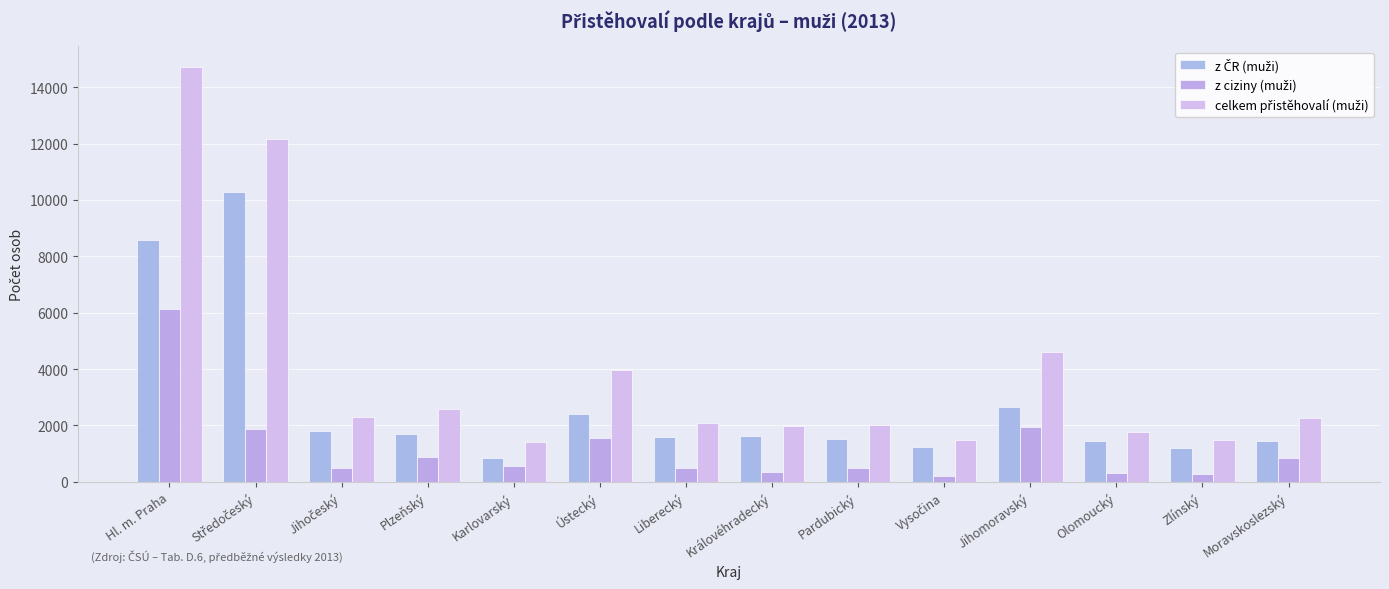

Which series changed the most between Pardubický and Moravskoslezský?

z ciziny (muži)